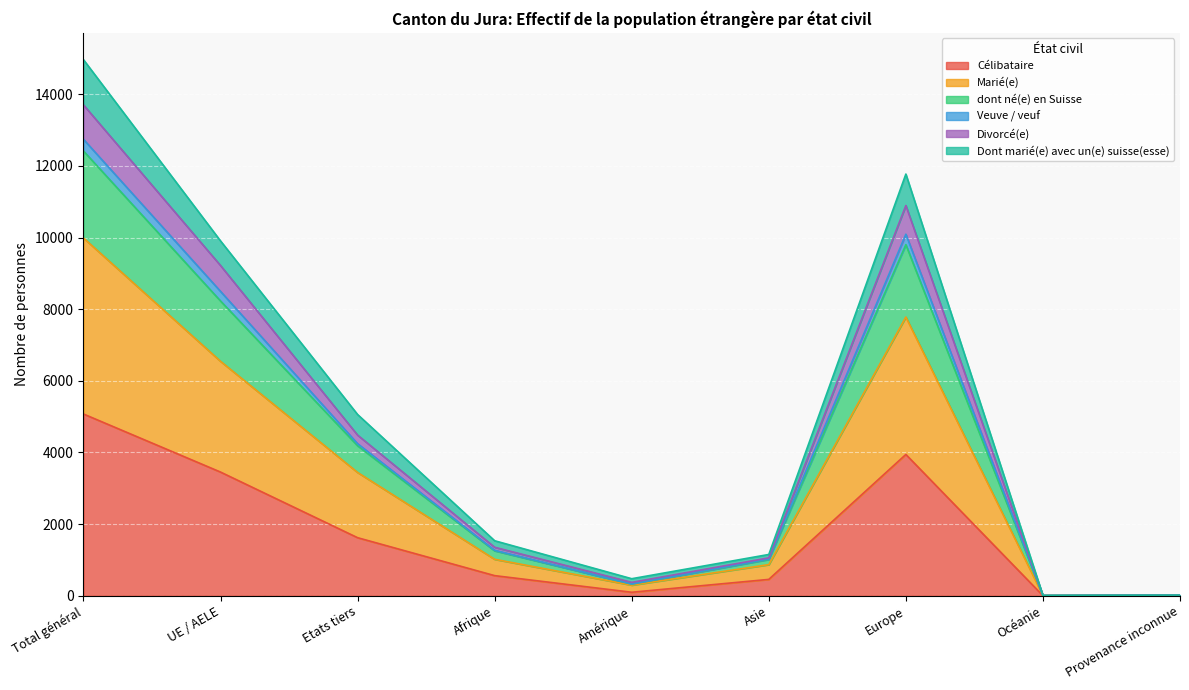

At which category is the sum across all series the highest?

Total général